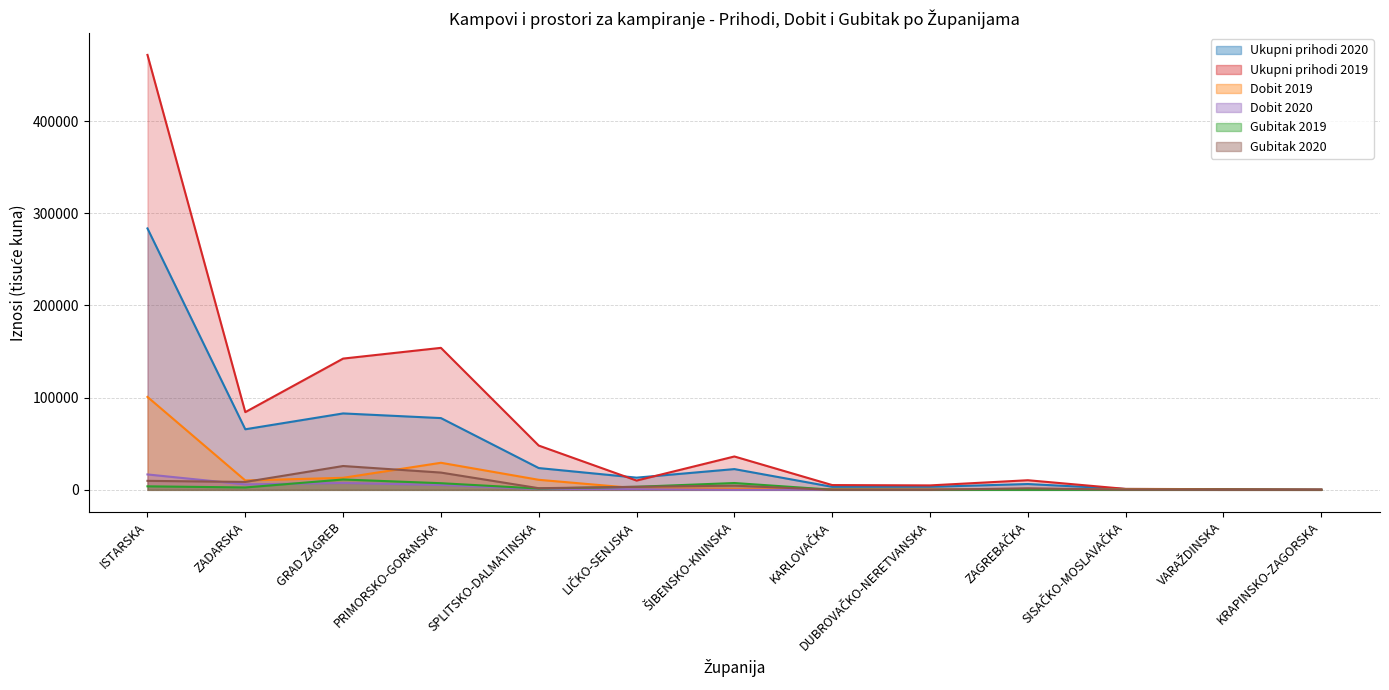

True or false: Dobit 2019 has a value of 16482.4 at SPLITSKO-DALMATINSKA.

False